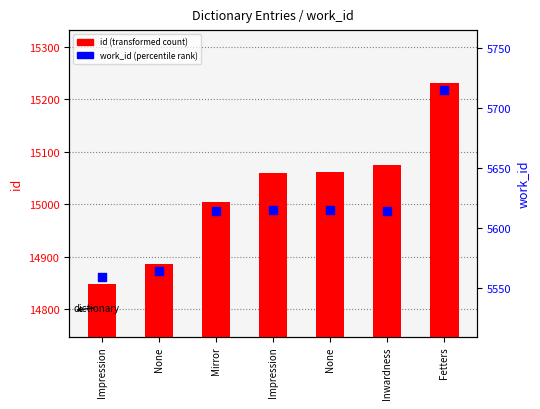

At which category is the sum across all series the highest?

Fetters